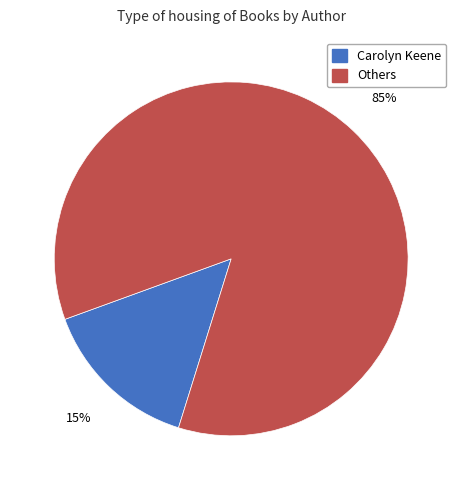

How many segments does this pie chart have?

2